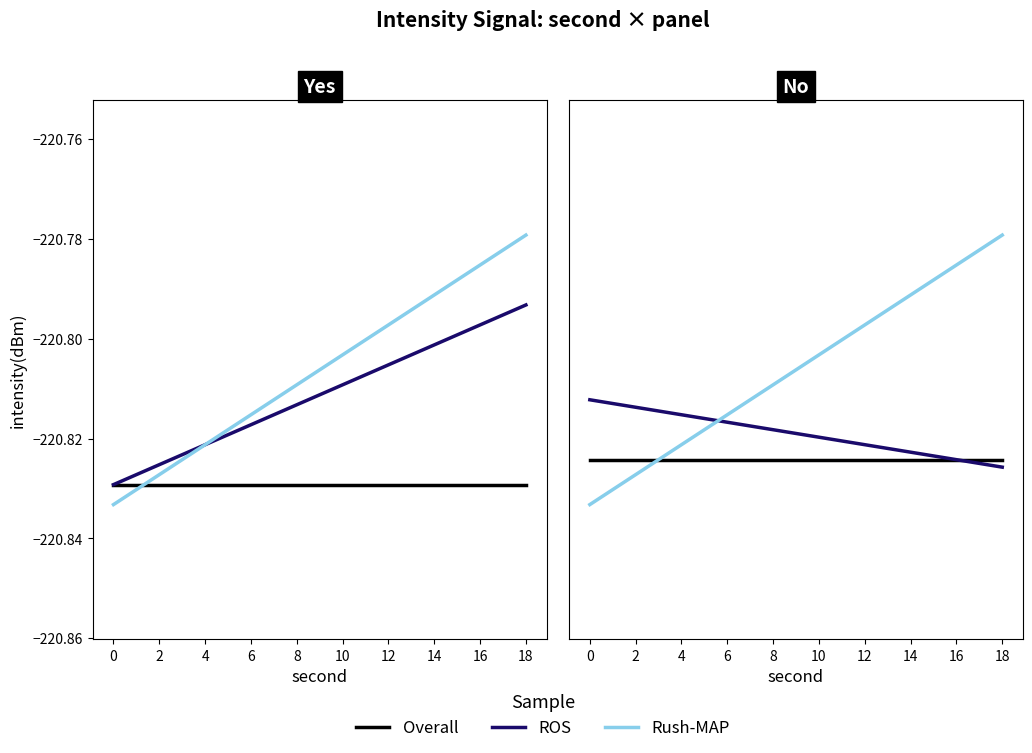

Rank the series at 10 from lowest to highest value.

Overall, ROS, Rush-MAP